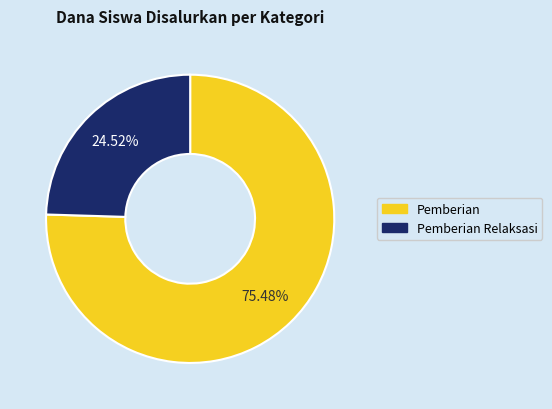

Does any single category account for the majority?

Yes